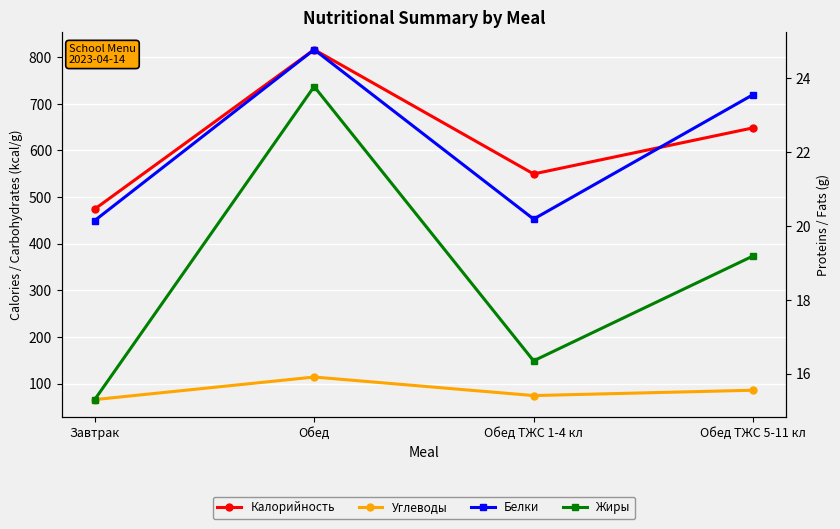

At which label does Белки first exceed 23?

Обед